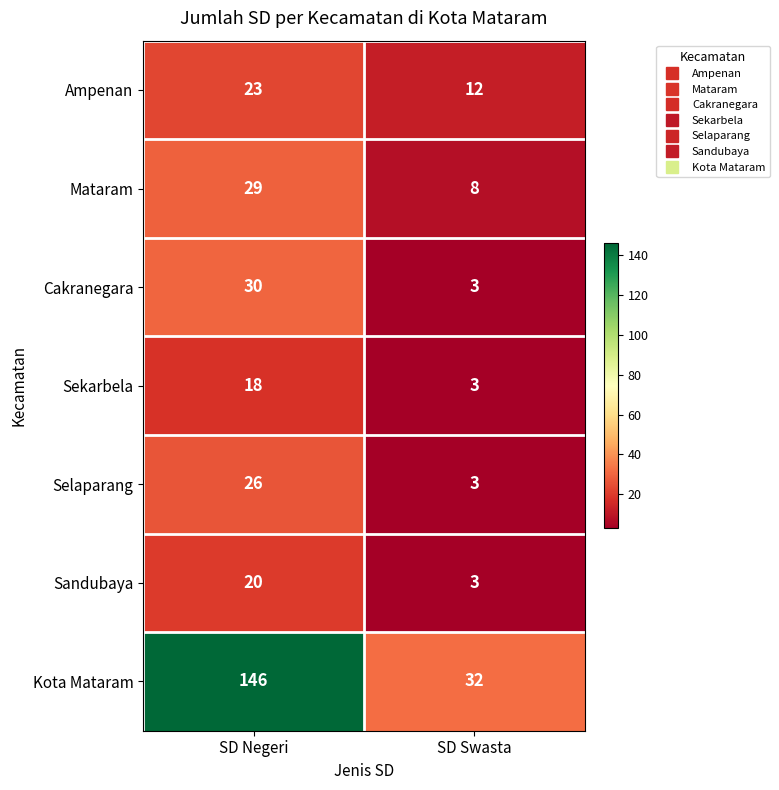

List the labels in order of Sandubaya value, largest first.

SD Negeri, SD Swasta